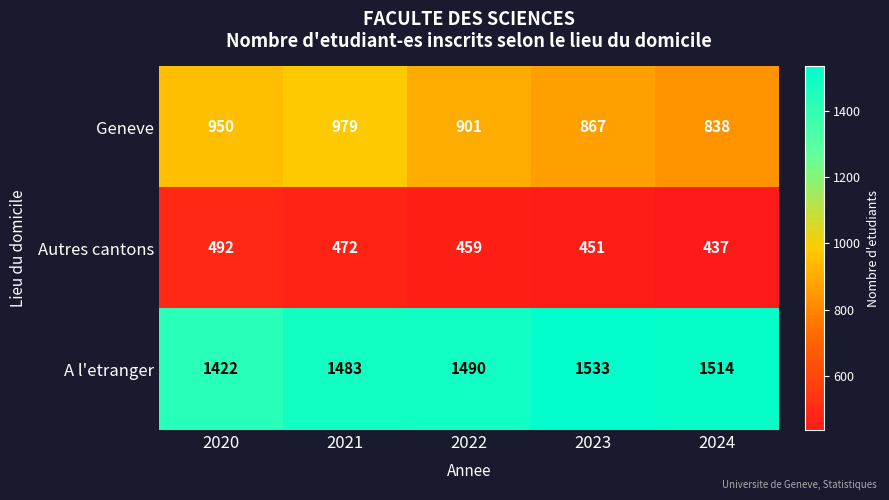

Rank the series by their maximum value, from highest to lowest.

A l'etranger, Geneve, Autres cantons